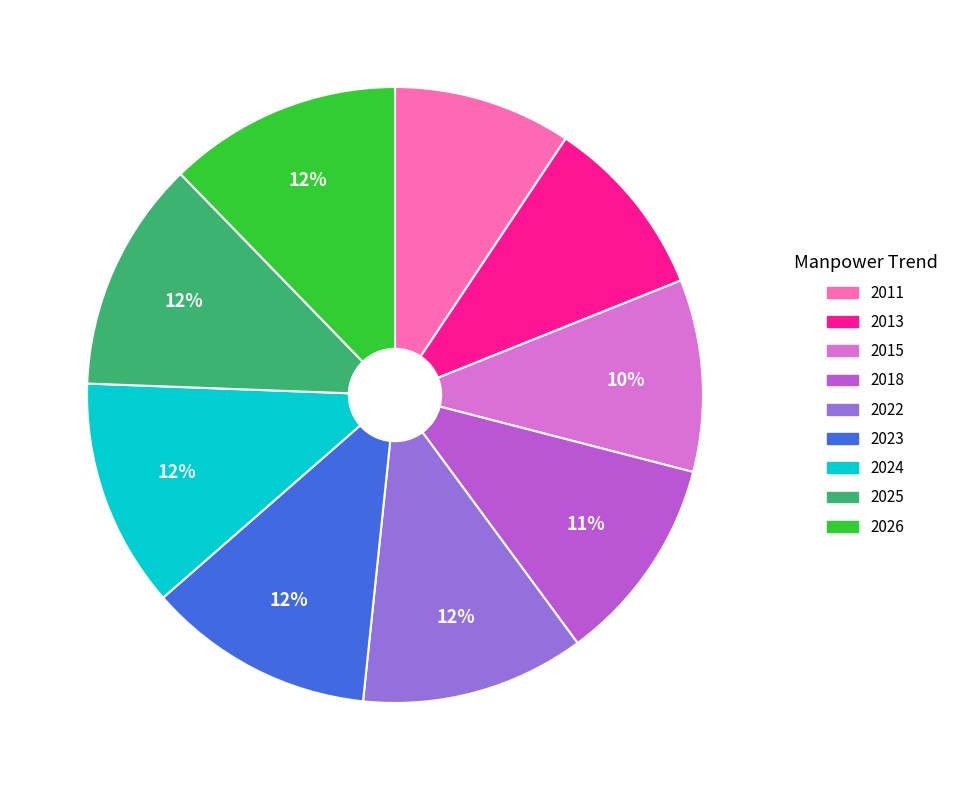

Is there any slice that represents more than half of the pie?

No